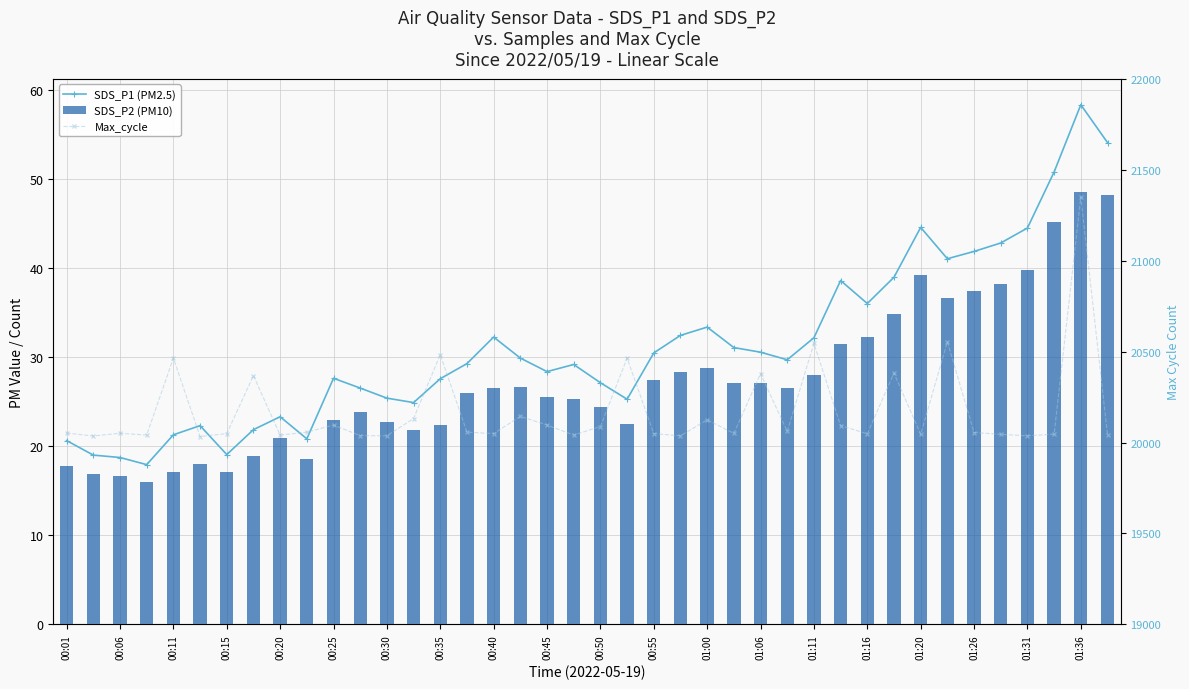

What is the sum of all SDS_P2 (PM10) values?

1094.5